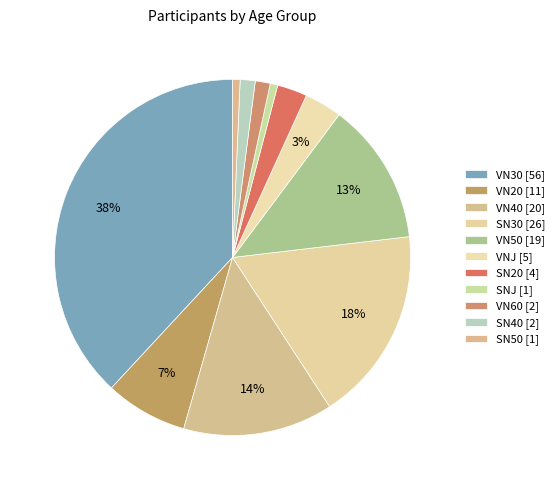

How many segments does this pie chart have?

11